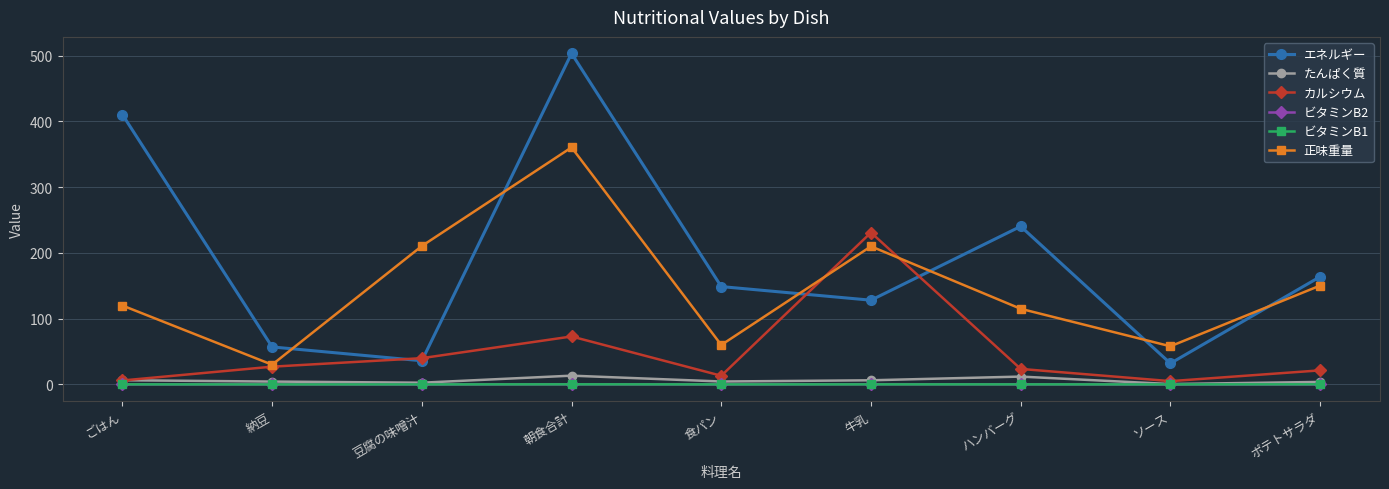

True or false: ビタミンB2 and カルシウム cross at least once.

False